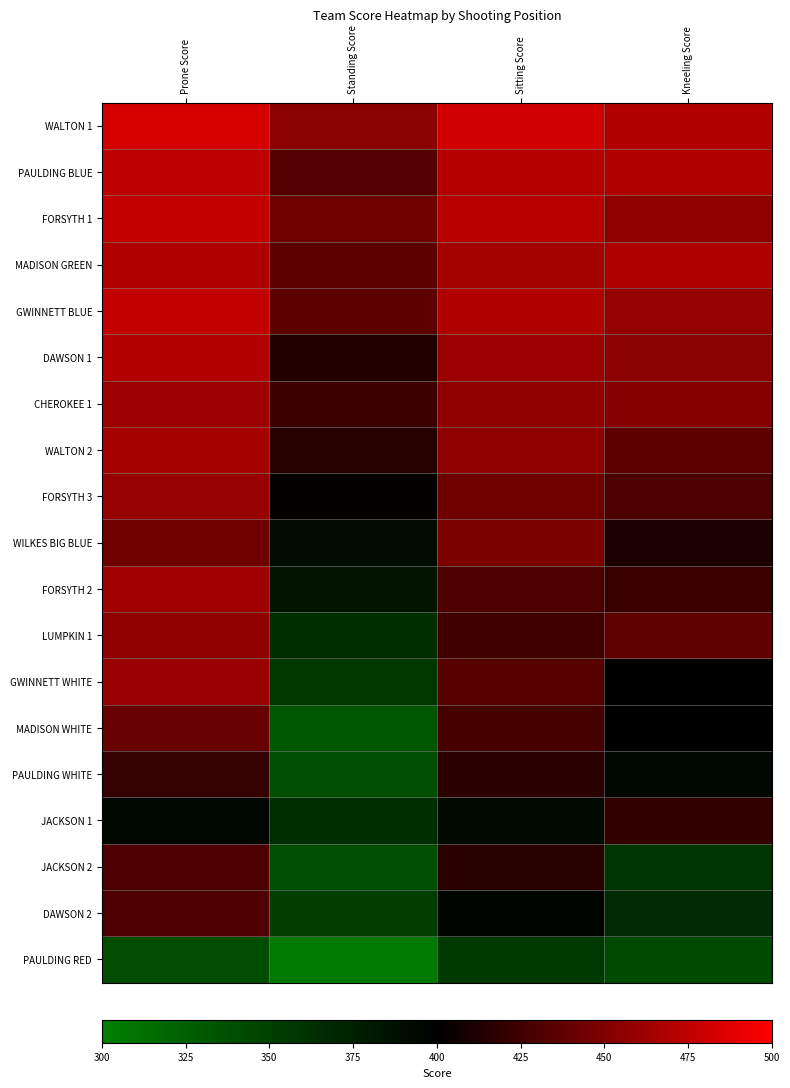

At how many categories does at least one series exceed 314?

4